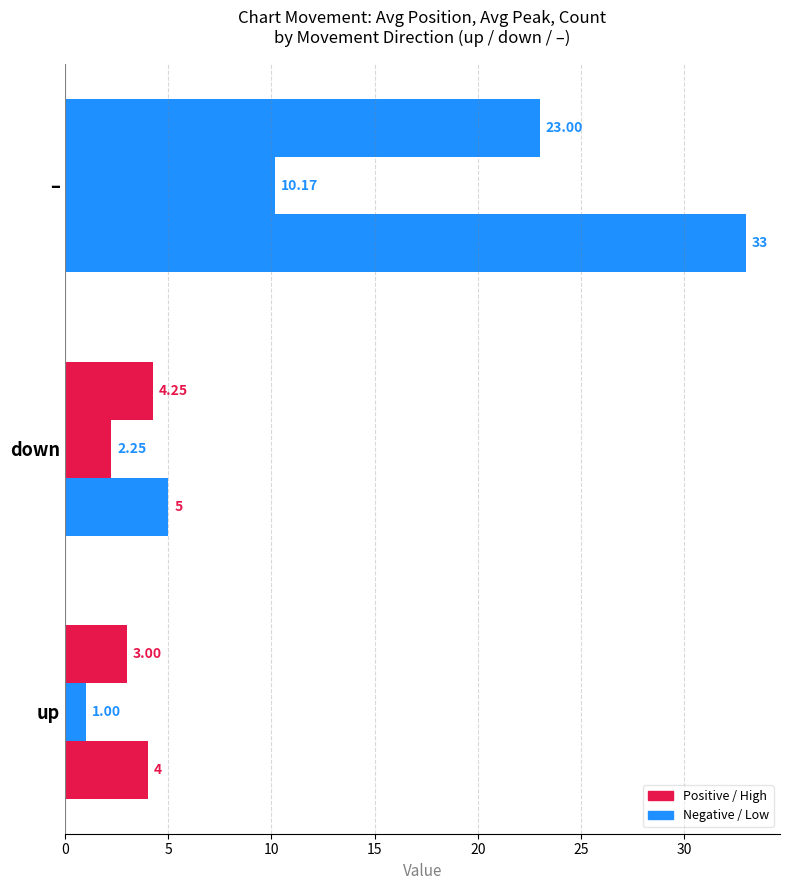

Count the number of categories in the chart.

3